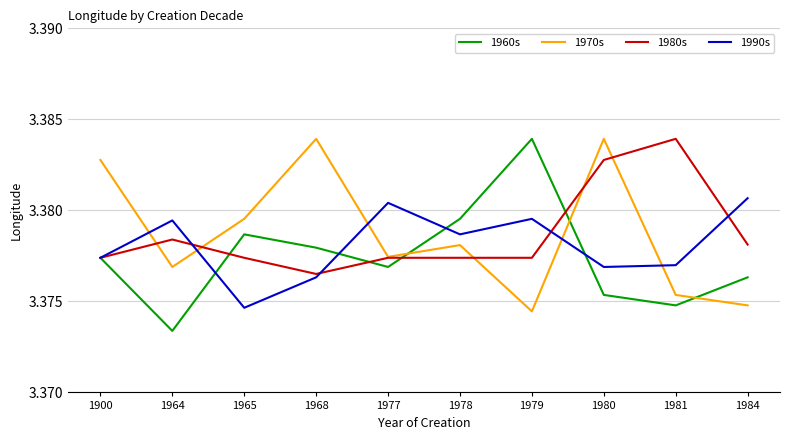

What is the sum of all 1960s values?

33.8